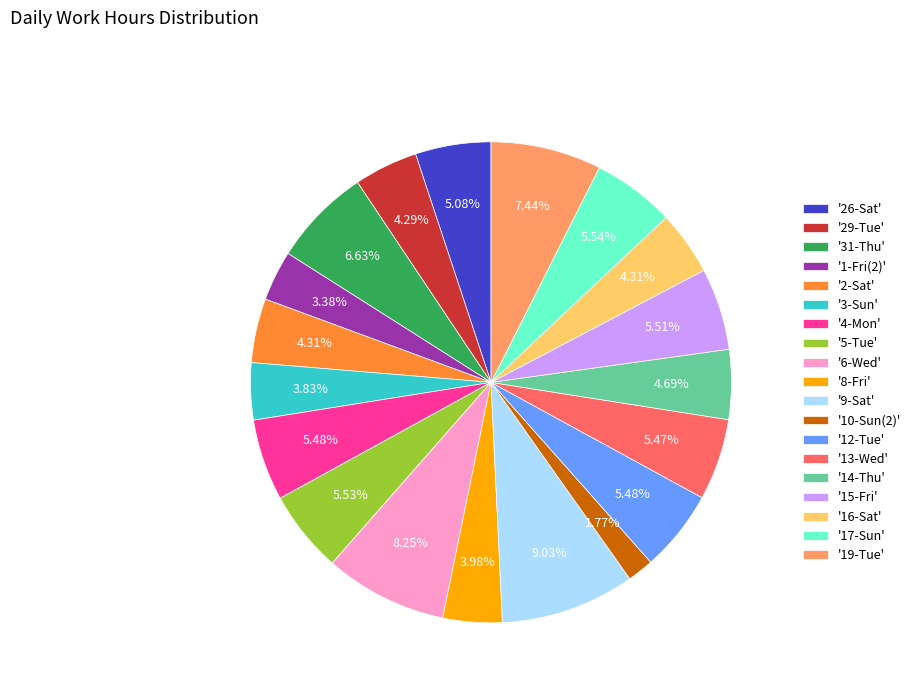

Is '10-Sun(2)' the majority of the pie?

No